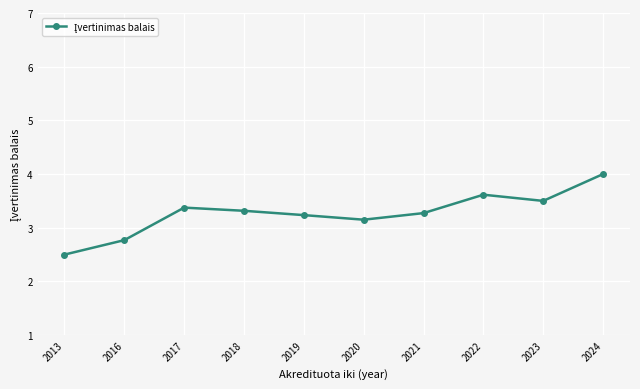

Between 2021 and 2023, which is larger?

2023